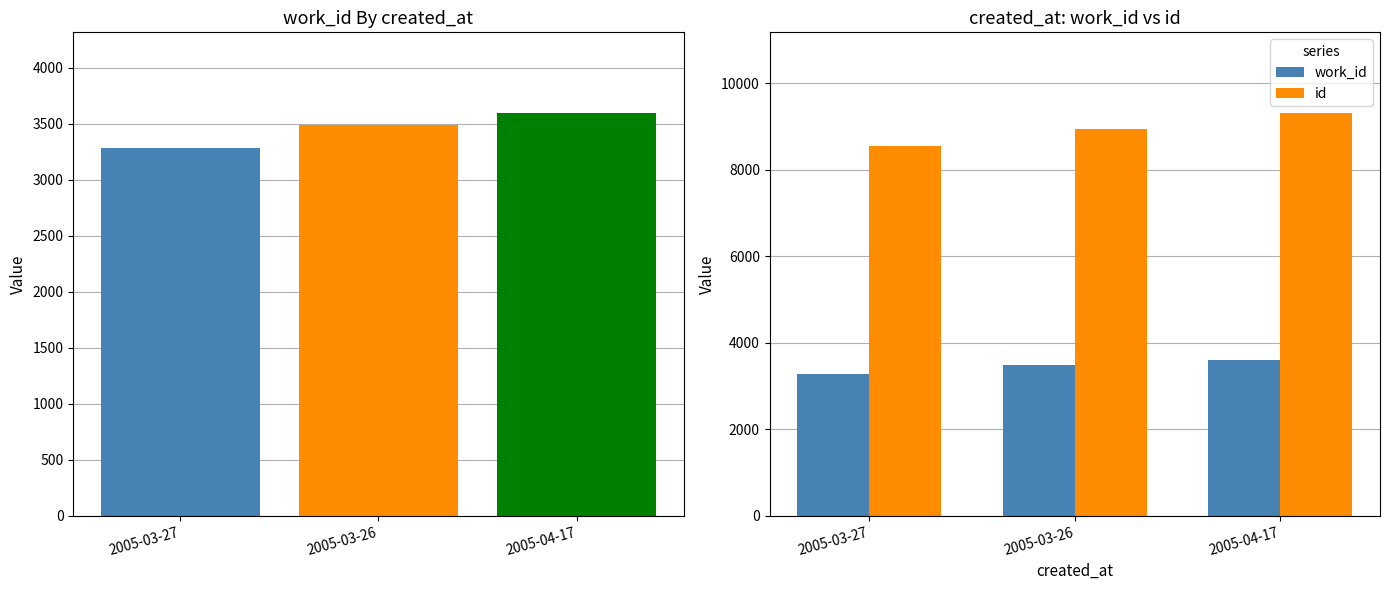

The value of work_id at 2005-03-26 is 1559. True or false?

False